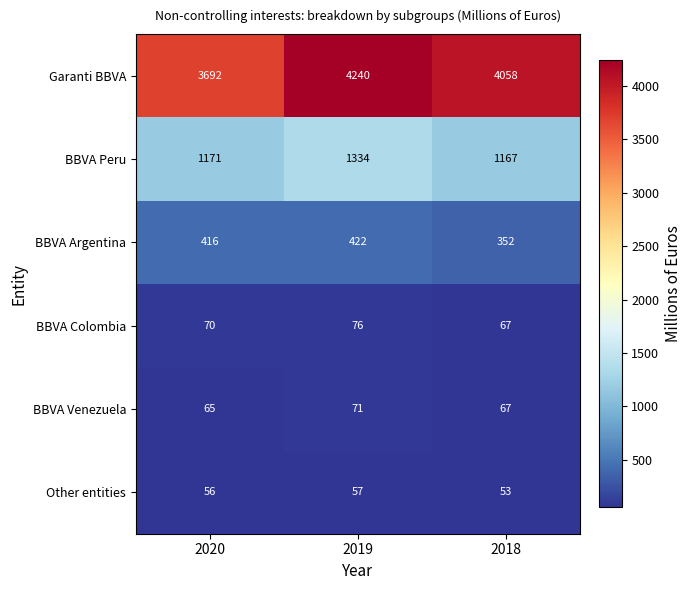

List the series in order of their peak value, lowest first.

Other entities, BBVA Venezuela, BBVA Colombia, BBVA Argentina, BBVA Peru, Garanti BBVA